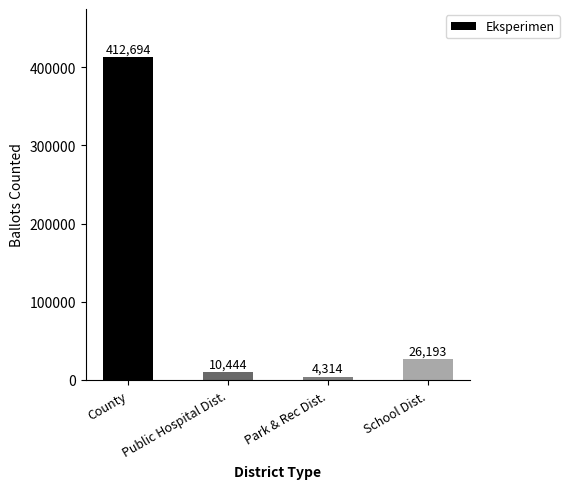

Does the chart contain any negative values?

No